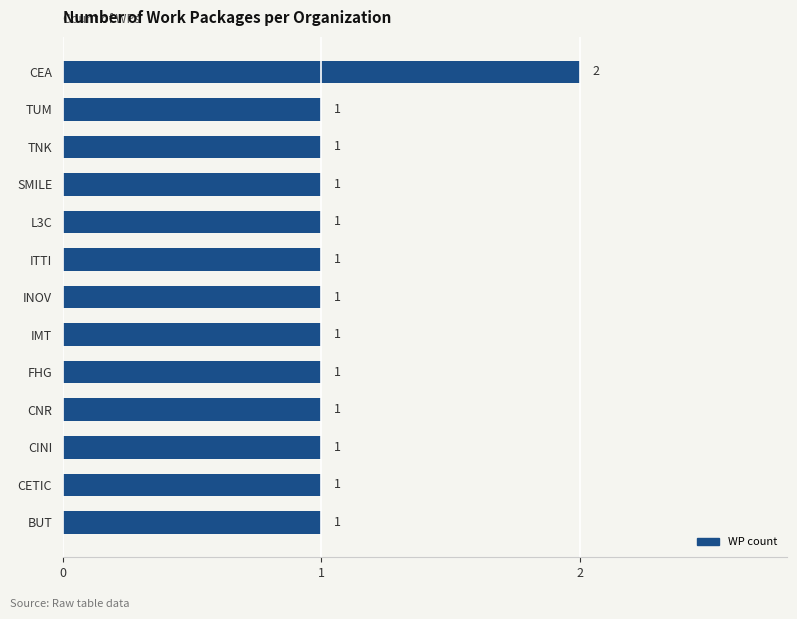

Reading bottom to top, transcribe all the data shown in this chart.

1	1	1	1	1	1	1	1	1	1	1	1	2